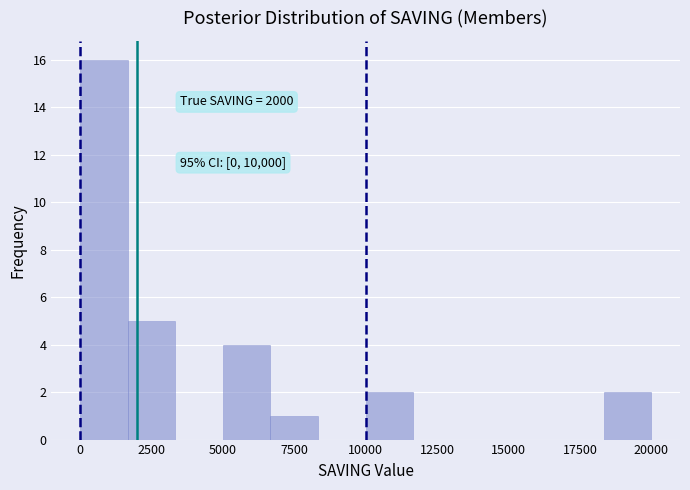

Read against the x-axis, roughly where is the centre of the tallest bar?

1000